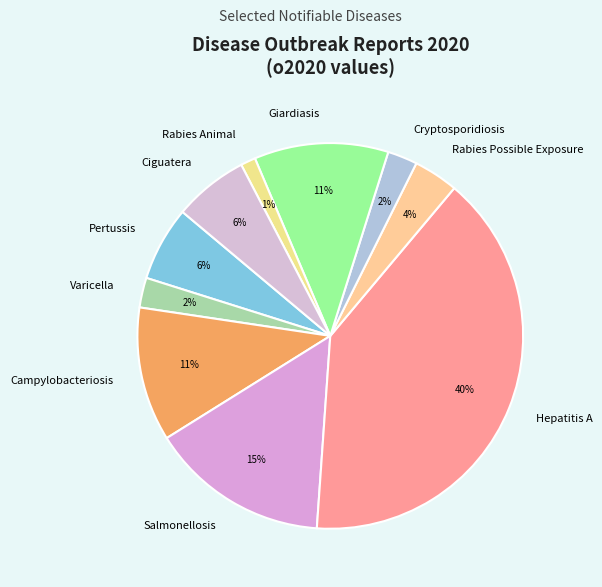

Is Rabies Possible Exposure the majority of the pie?

No